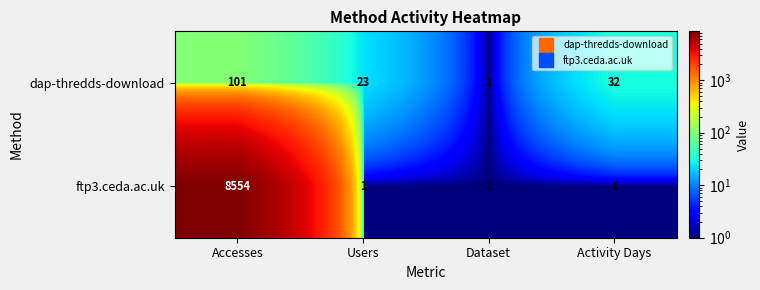

What is the smallest value displayed?

1